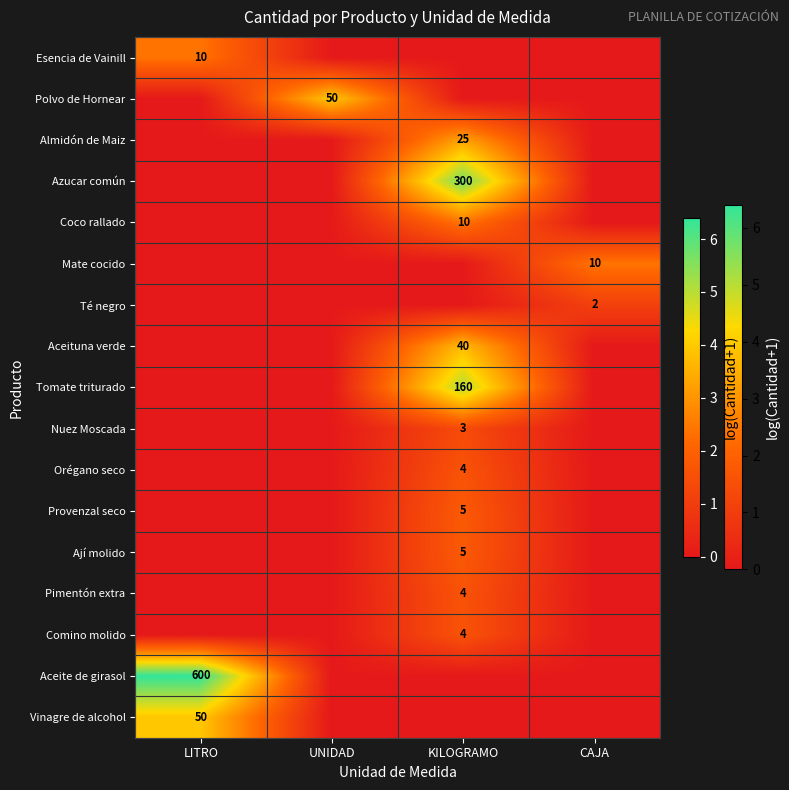

The value of Pimentón extra at KILOGRAMO is 3. True or false?

False